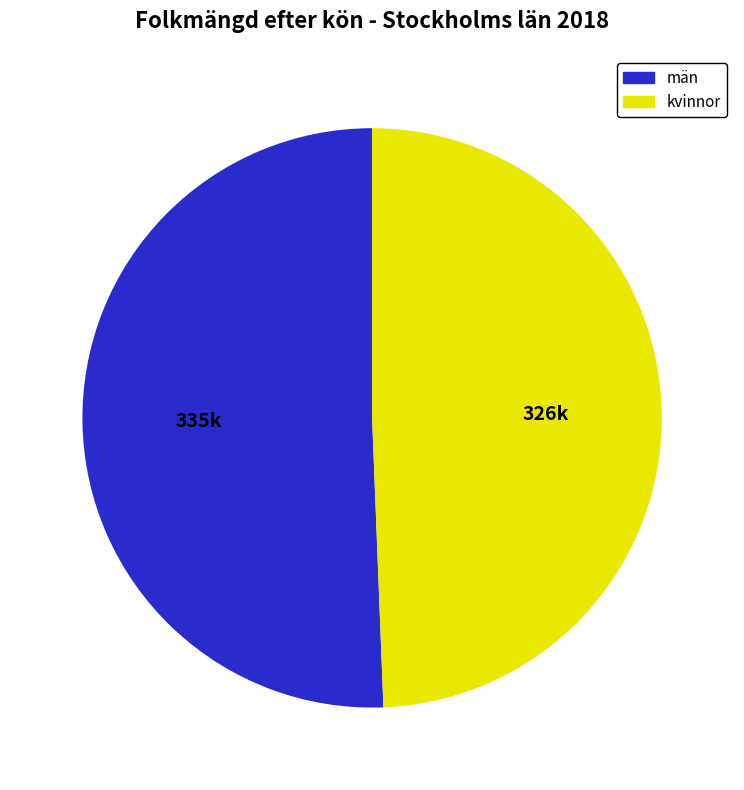

Is there a majority slice in this chart?

Yes